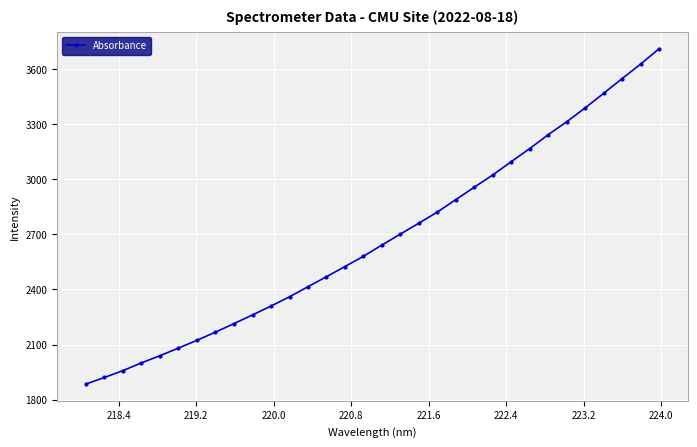

What is the smallest value displayed?

1884.9